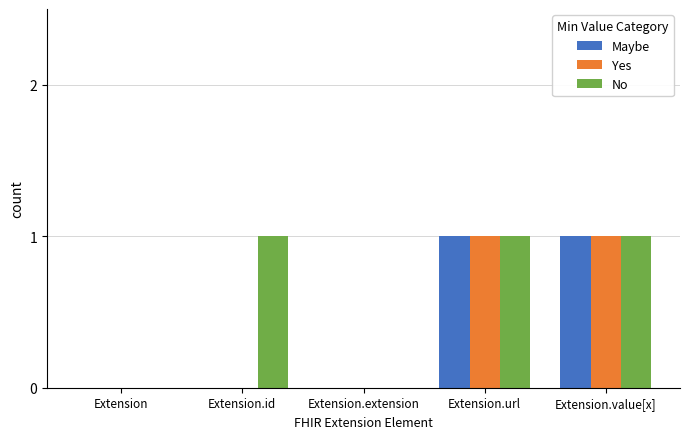

Reading right to left, list all the values displayed in this chart.

Maybe: Extension.value[x]=1	Extension.url=1	Extension.extension=0	Extension.id=0	Extension=0
Yes: Extension.value[x]=1	Extension.url=1	Extension.extension=0	Extension.id=0	Extension=0
No: Extension.value[x]=1	Extension.url=1	Extension.extension=0	Extension.id=1	Extension=0